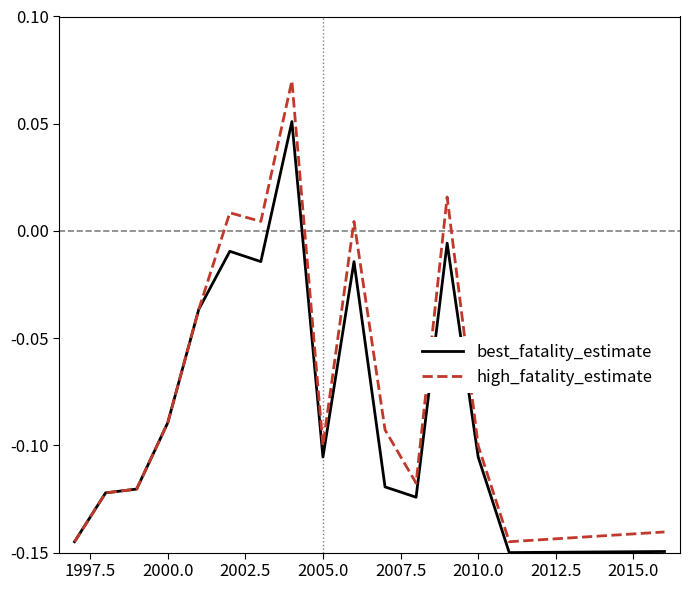

Rank the series by their maximum value, from highest to lowest.

high_fatality_estimate, best_fatality_estimate